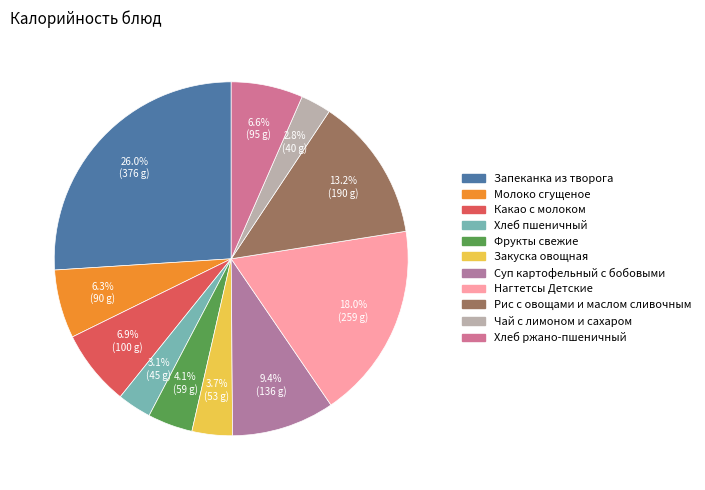

Is the sum of Хлеб пшеничный and Какао с молоком greater than half?

No